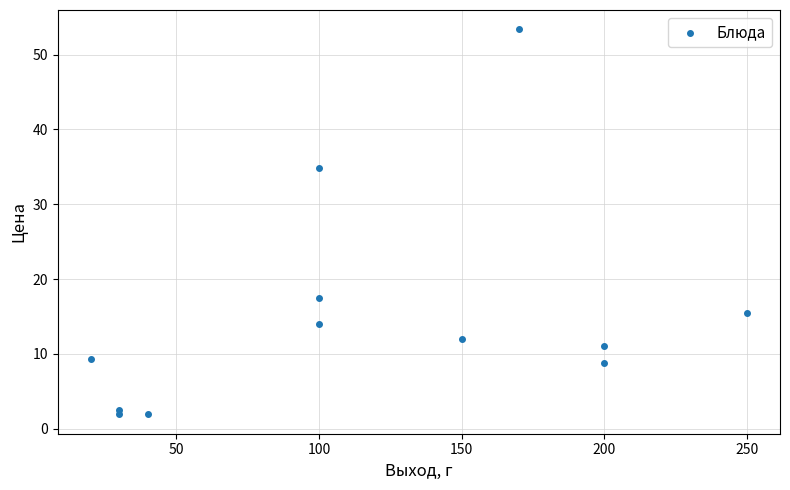

What is the average X value?

115.8